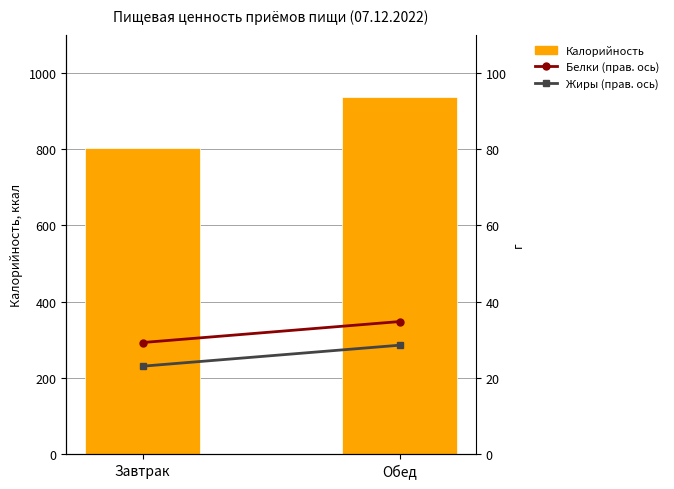

The value of Белки (прав. ось) at Завтрак is 52.0. True or false?

False